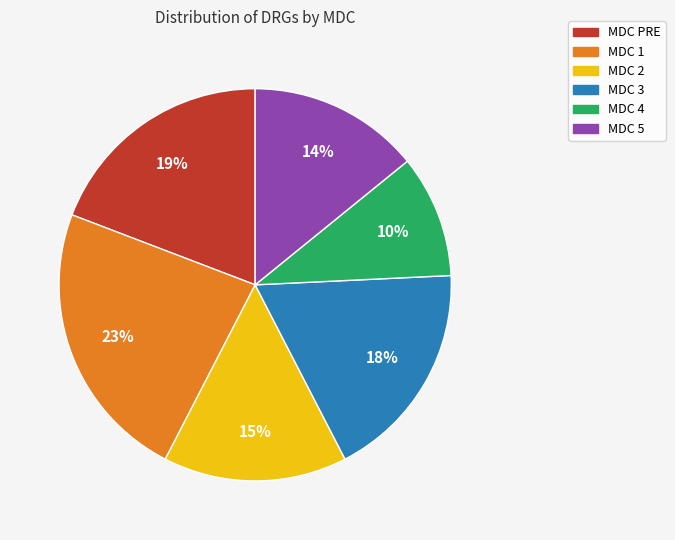

To the nearest percent, what is the difference between the largest and smallest slice percentages?

13%